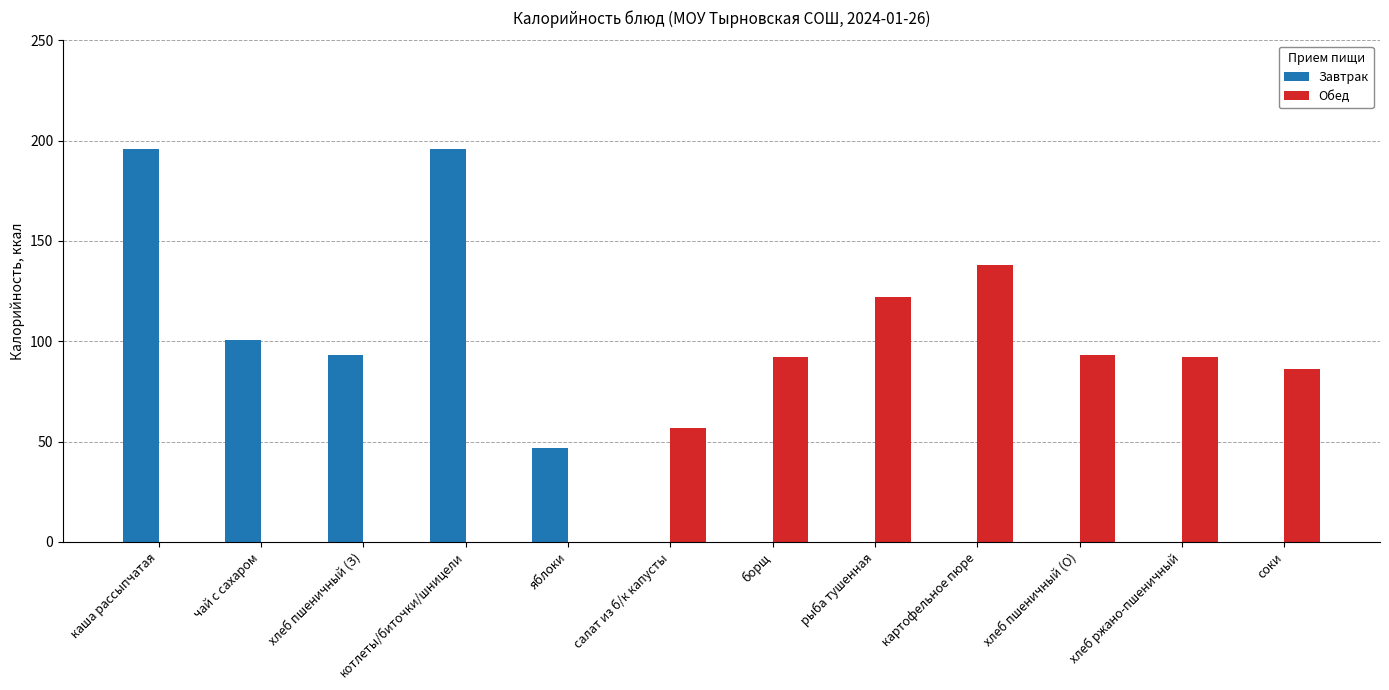

Are the bars grouped side by side (vs. stacked)?

Yes